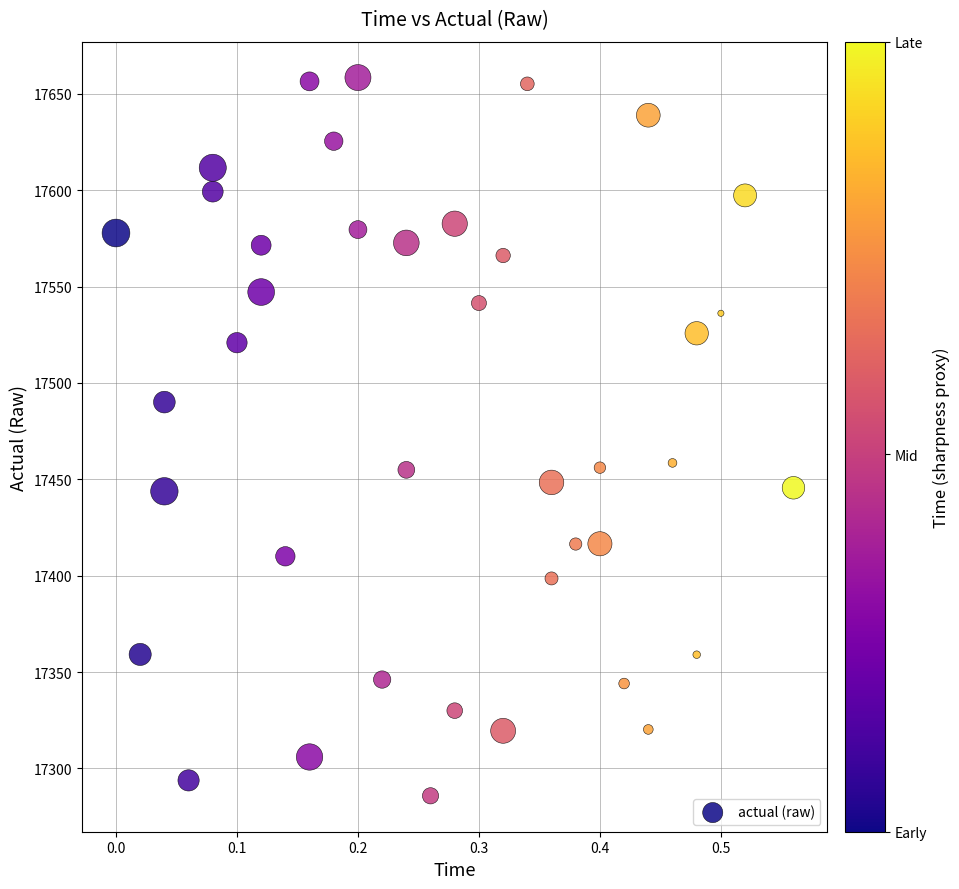

What is the range of Y values (max minus min)?

372.7